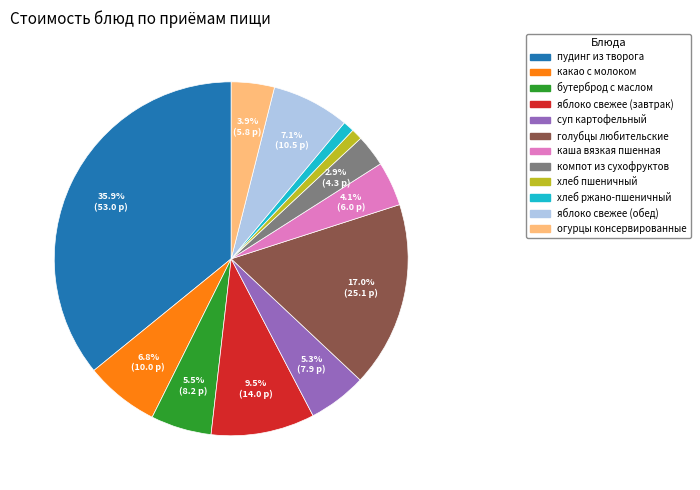

The суп картофельный slice represents 12% of the pie. True or false?

False